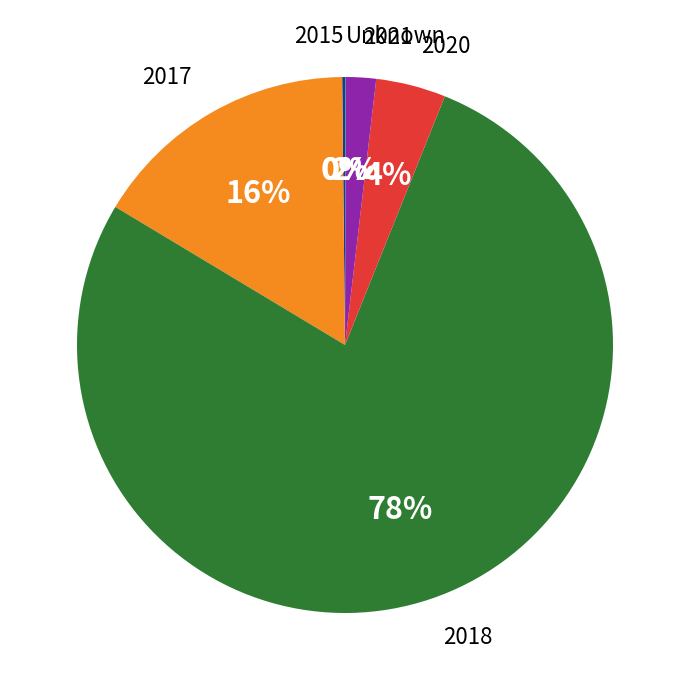

The 2018 slice represents 1% of the pie. True or false?

False